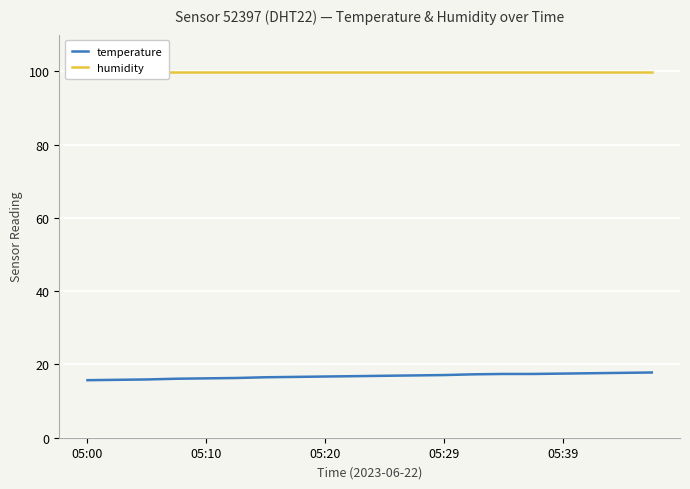

What is the maximum value for temperature?

17.8